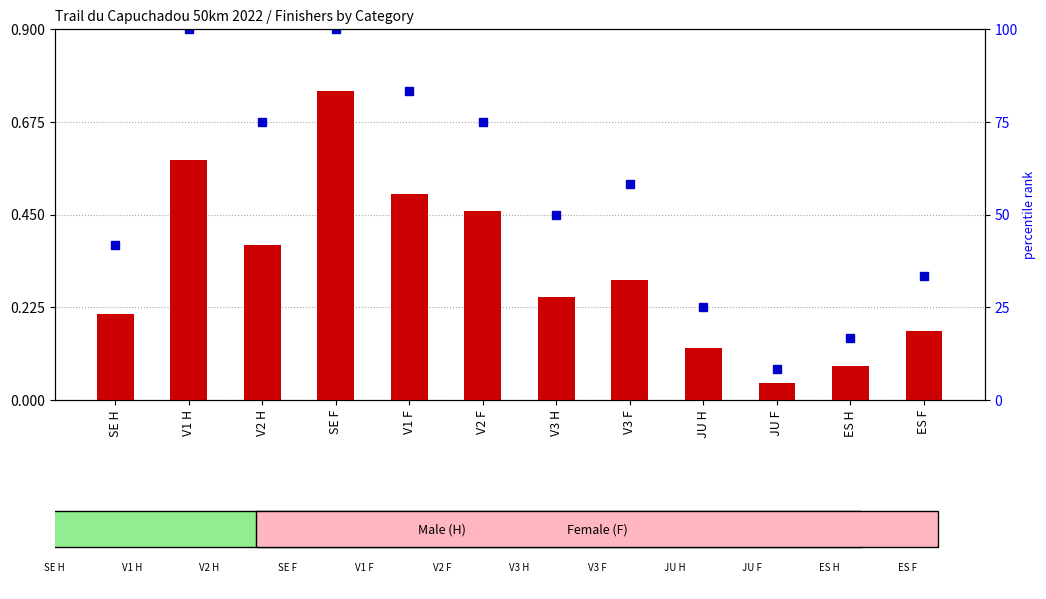

True or false: the data shows 0.1 at ES H.

True